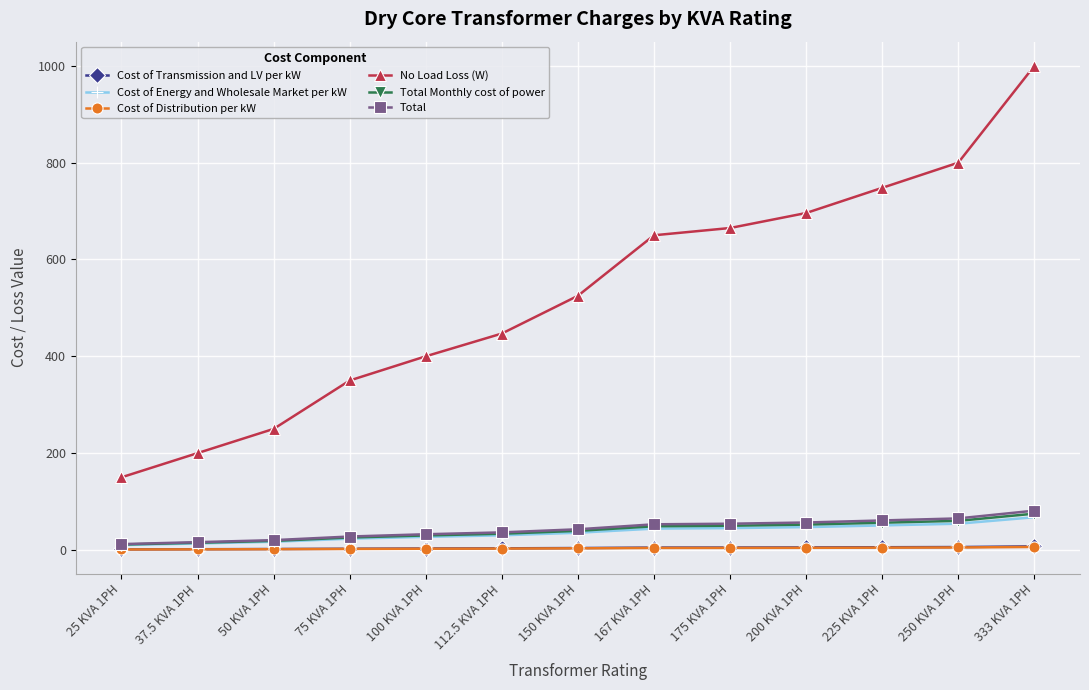

True or false: Cost of Transmission and LV per kW and Cost of Energy and Wholesale Market per kW intersect in this chart.

False